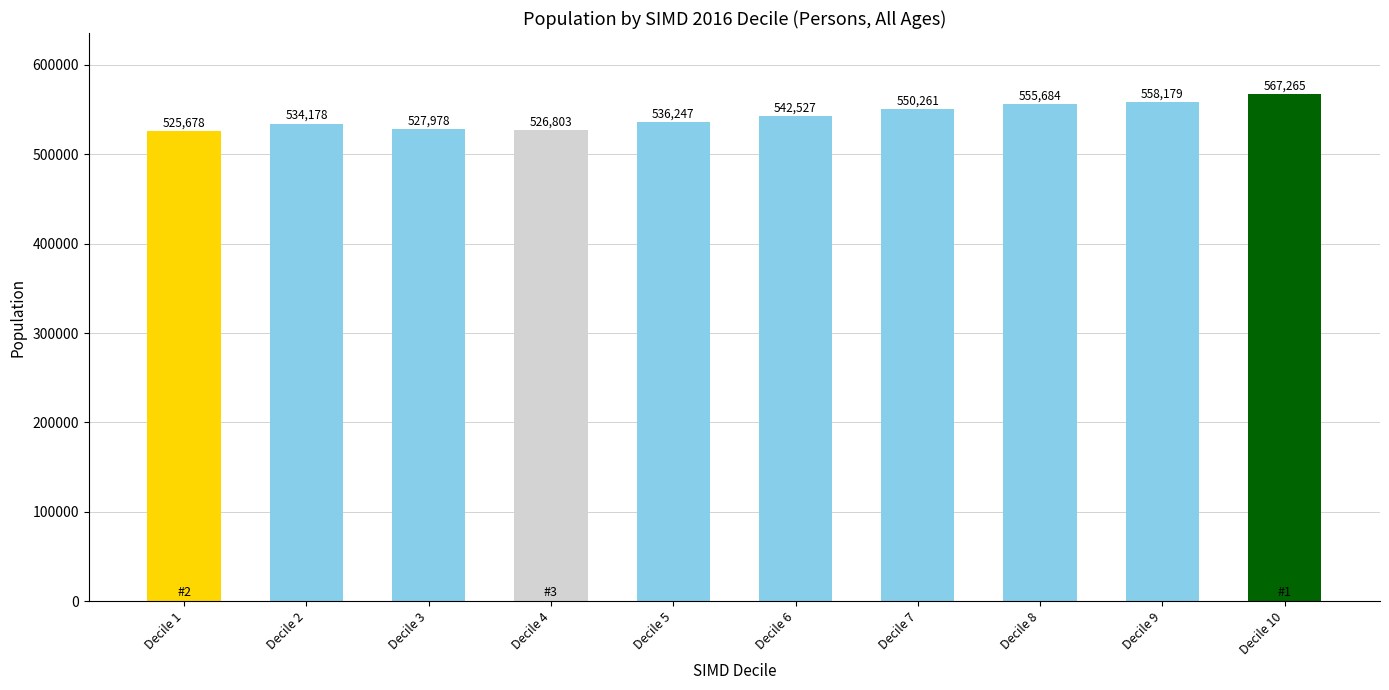

What is the sum of the values at Decile 1 and Decile 2?

1059856